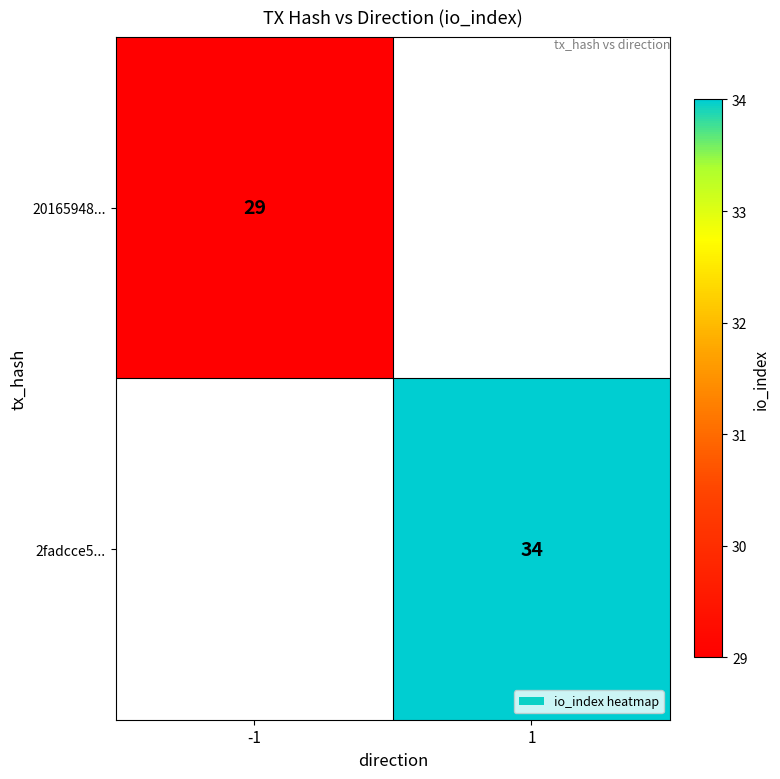

True or false: 2fadcce5... has a value of 54 at 1.

False